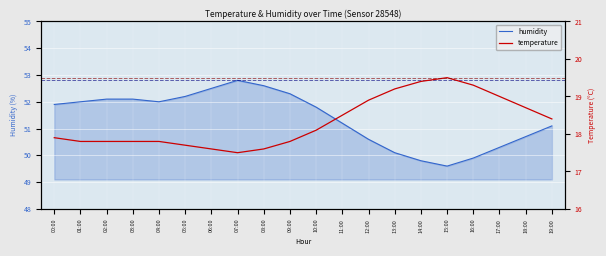

True or false: temperature and humidity intersect in this chart.

False